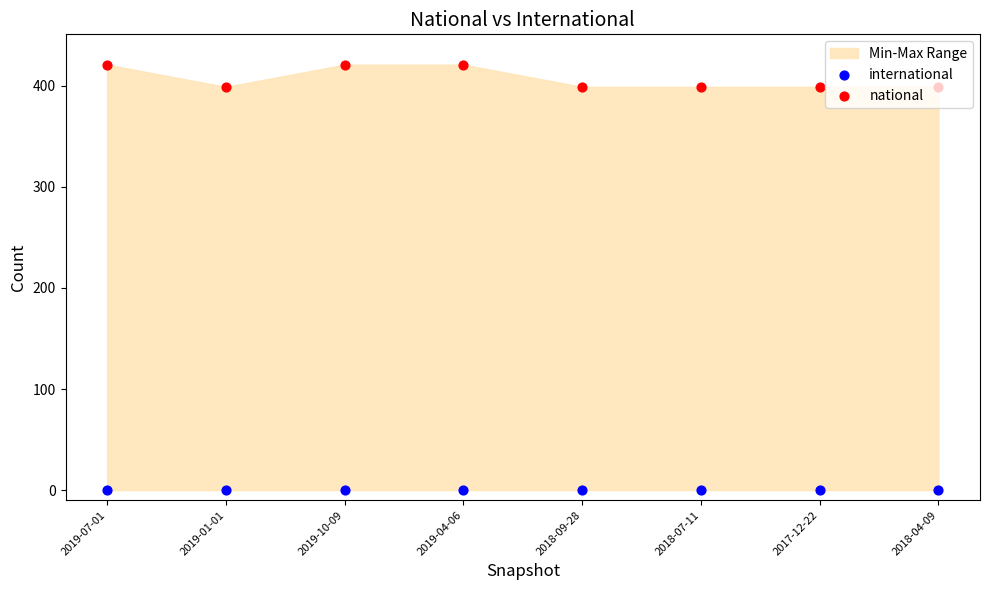

Which series has the largest total across all categories?

national